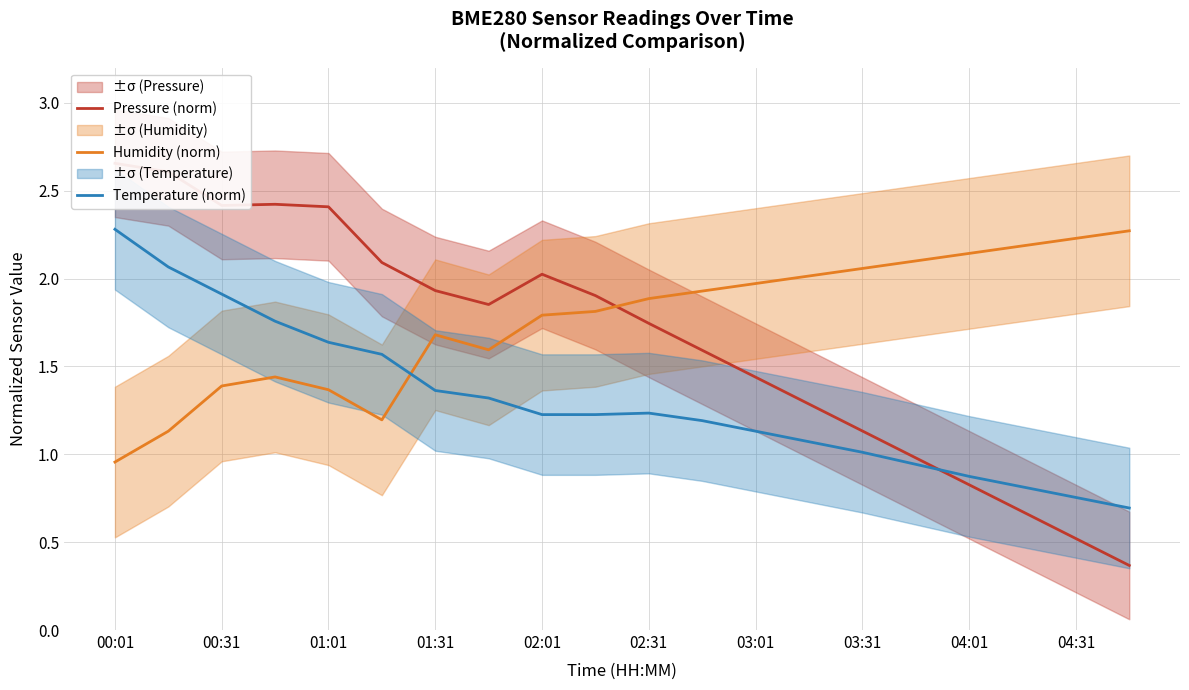

What is the total value across all series at 13?

4.4